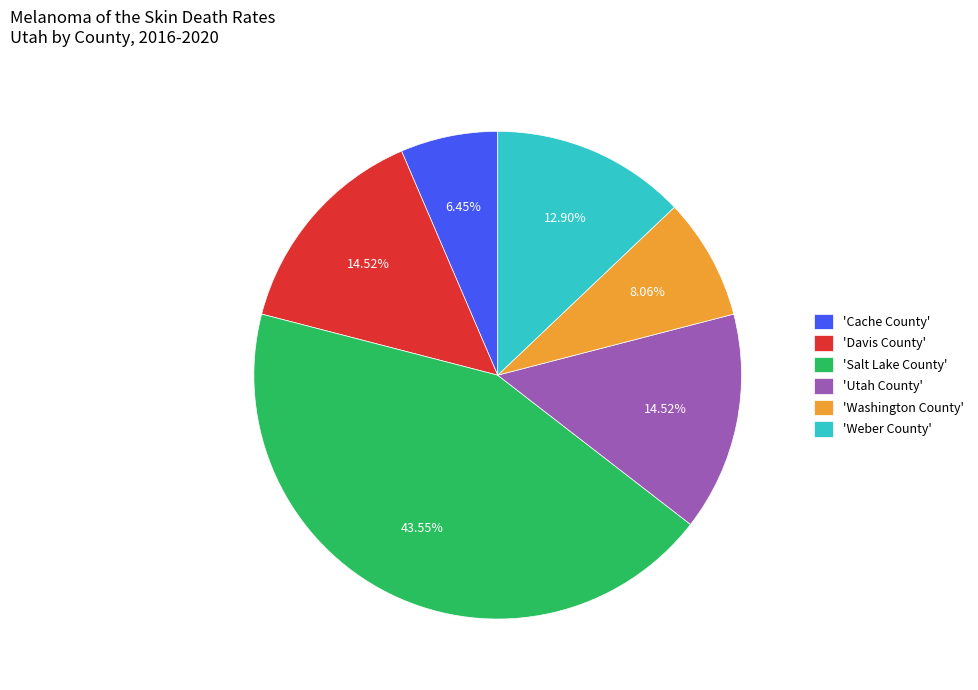

Is there any slice that represents more than half of the pie?

No